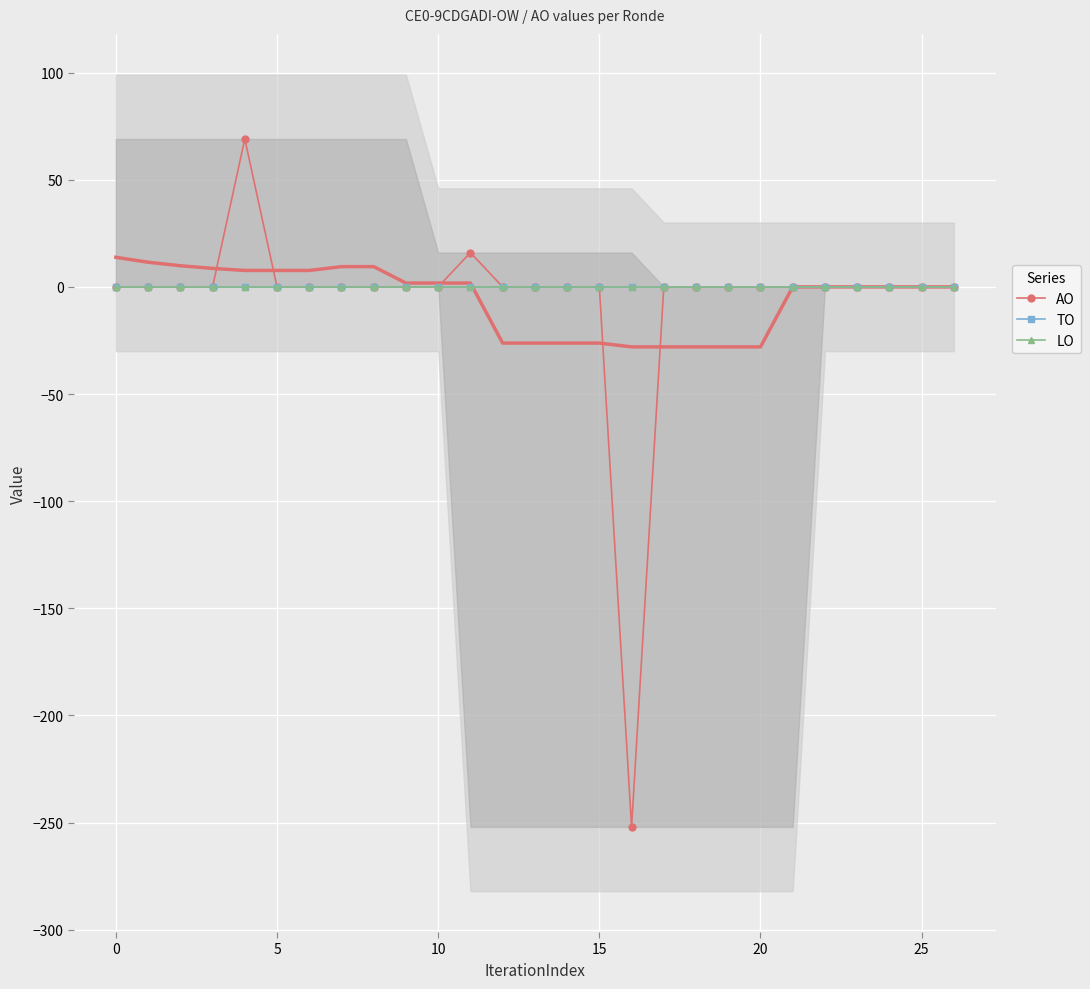

Which series changed the most between 22 and 26?

AO